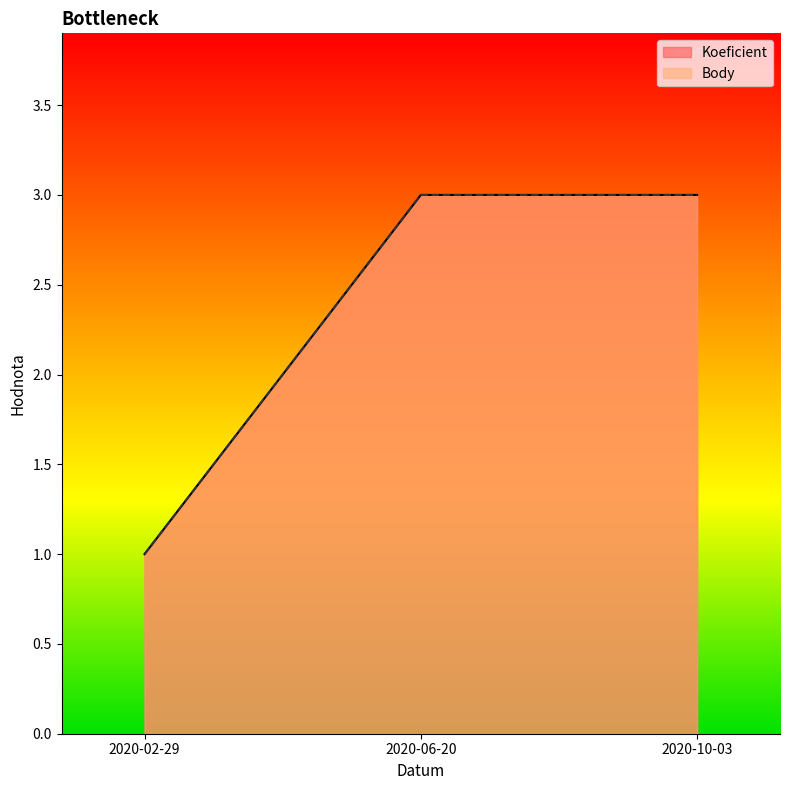

What are all the series names shown in the legend?

Koeficient, Body